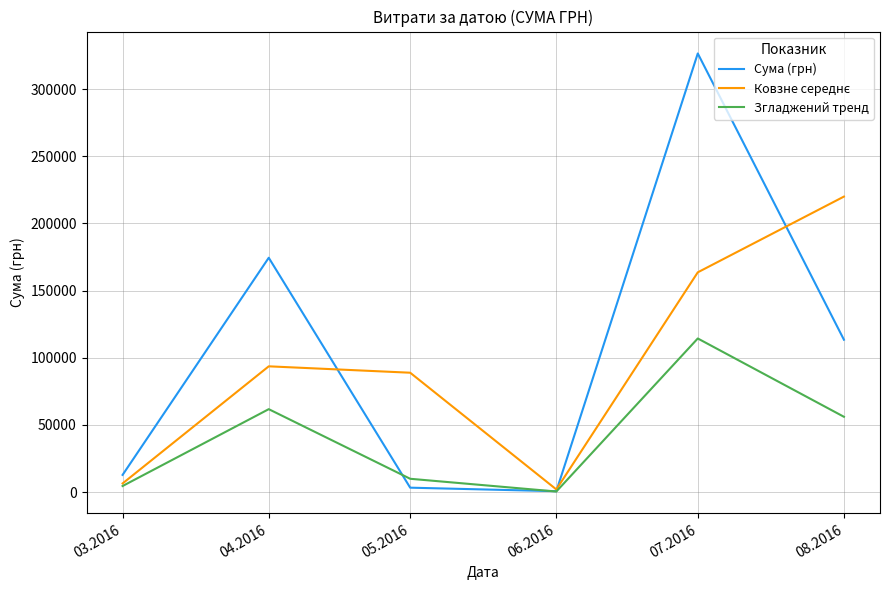

What is the difference between the maximum and minimum values in the Згладжений тренд series?

113959.0